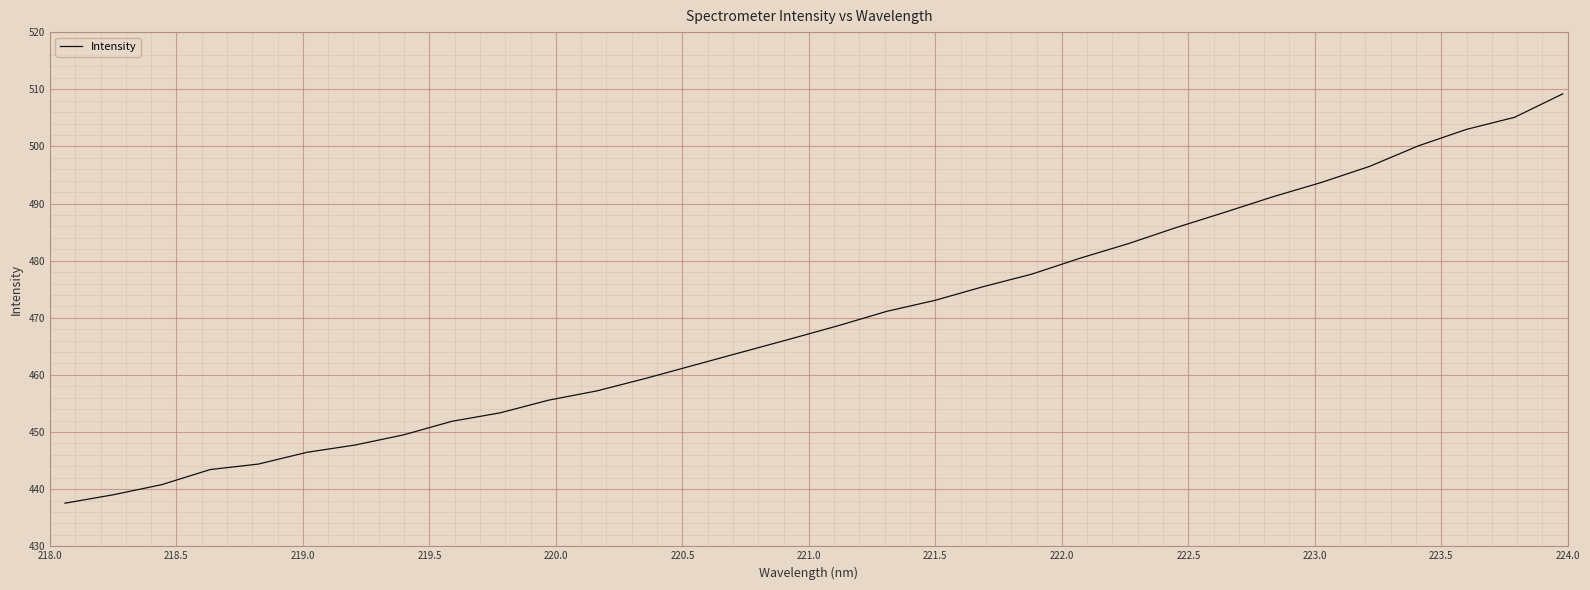

What is the greatest value displayed?

509.2